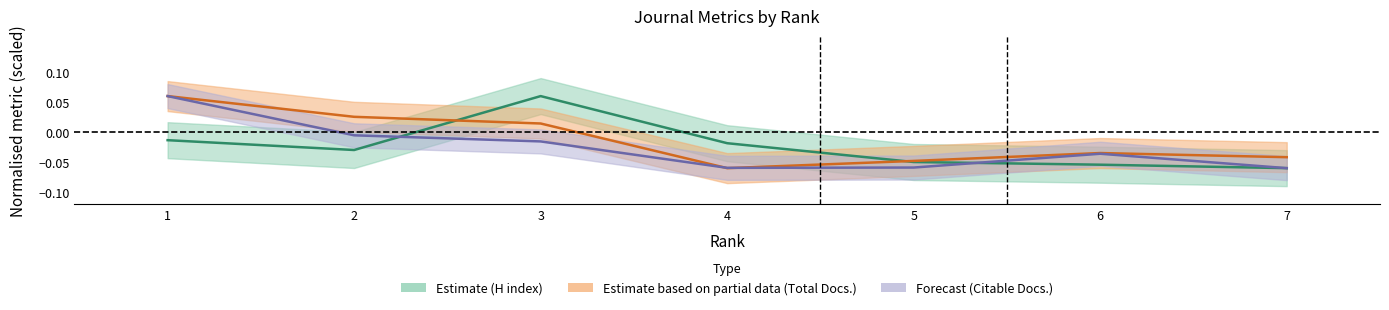

Rank the series by their maximum value, from lowest to highest.

H index, Total Docs. (3years), Citable Docs. (3years)